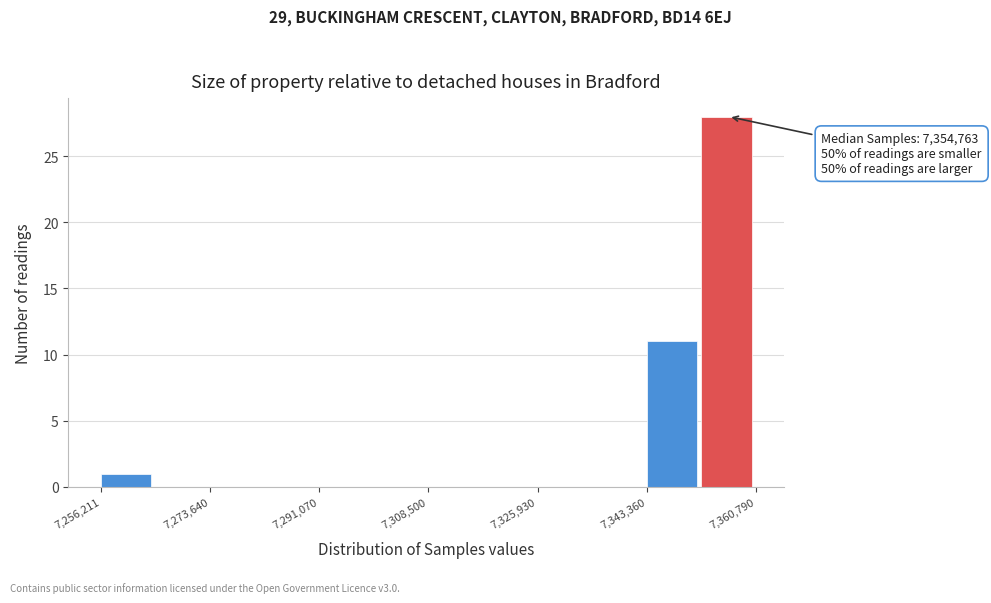

Over which range of the x-axis is the bar tallest?

7352000 to 7360000